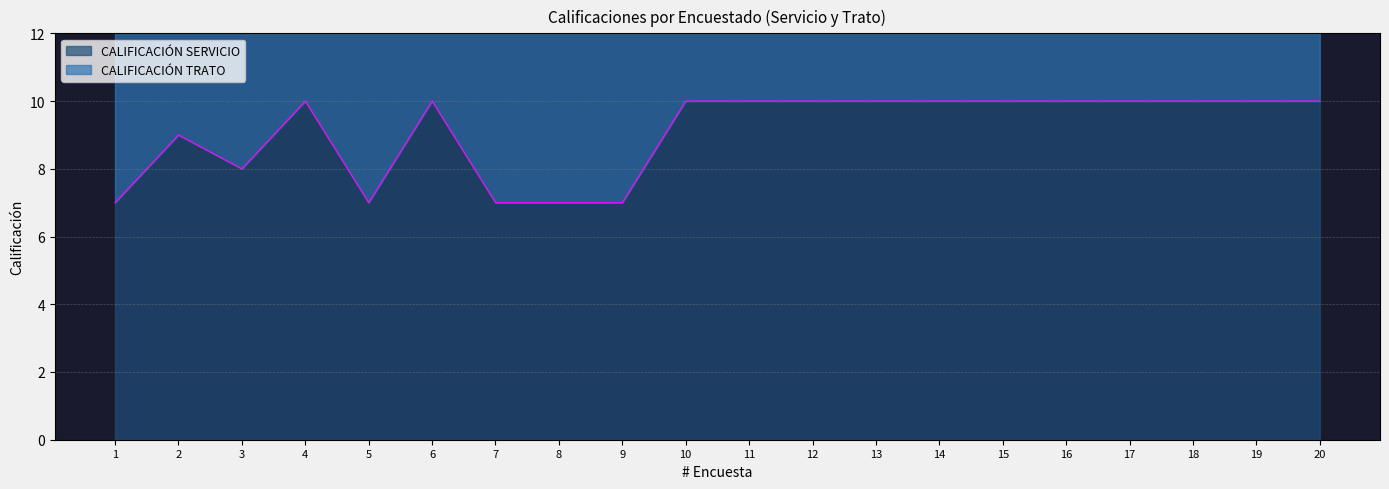

Rank the categories by value from lowest to highest.

1, 5, 7, 8, 9, 3, 2, 4, 6, 10, 11, 12, 13, 14, 15, 16, 17, 18, 19, 20